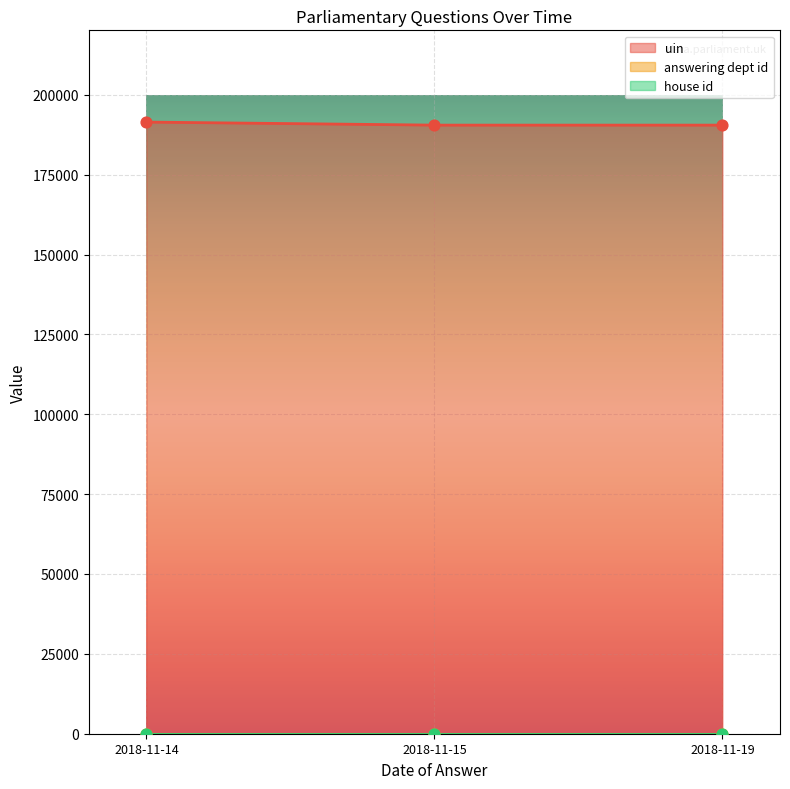

What are all the series names shown in the legend?

uin, answering dept id, house id